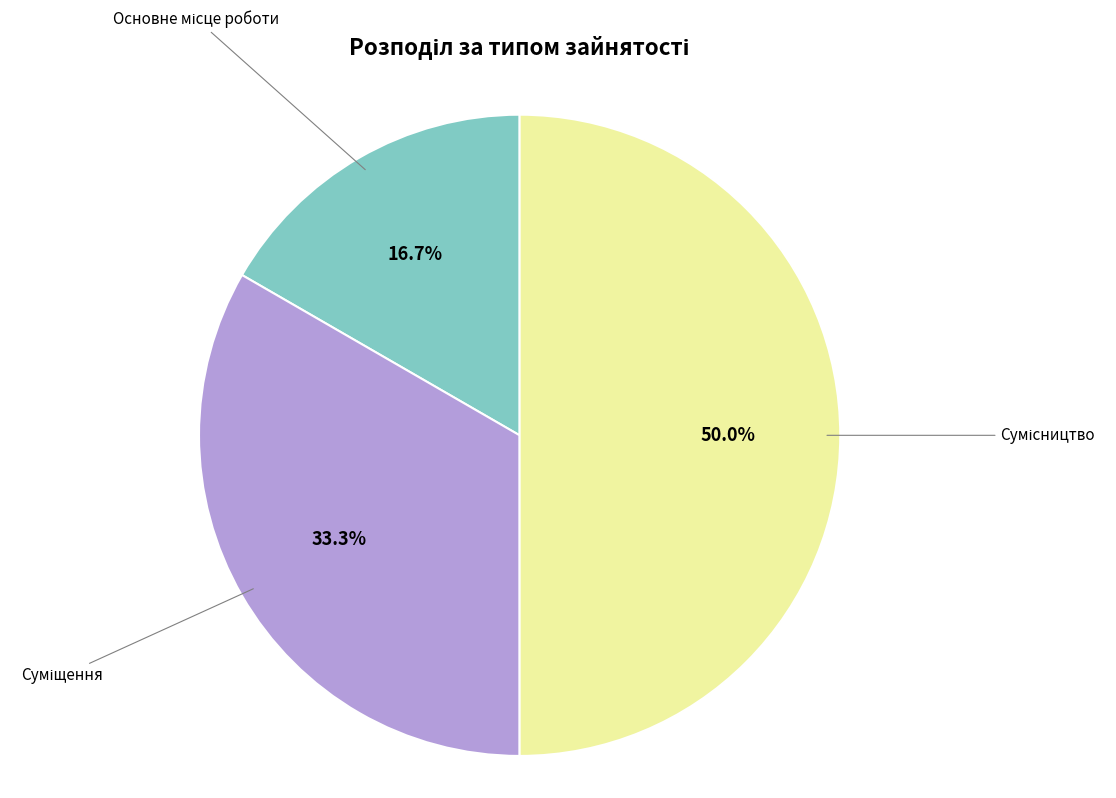

How many slices are in this pie chart?

3